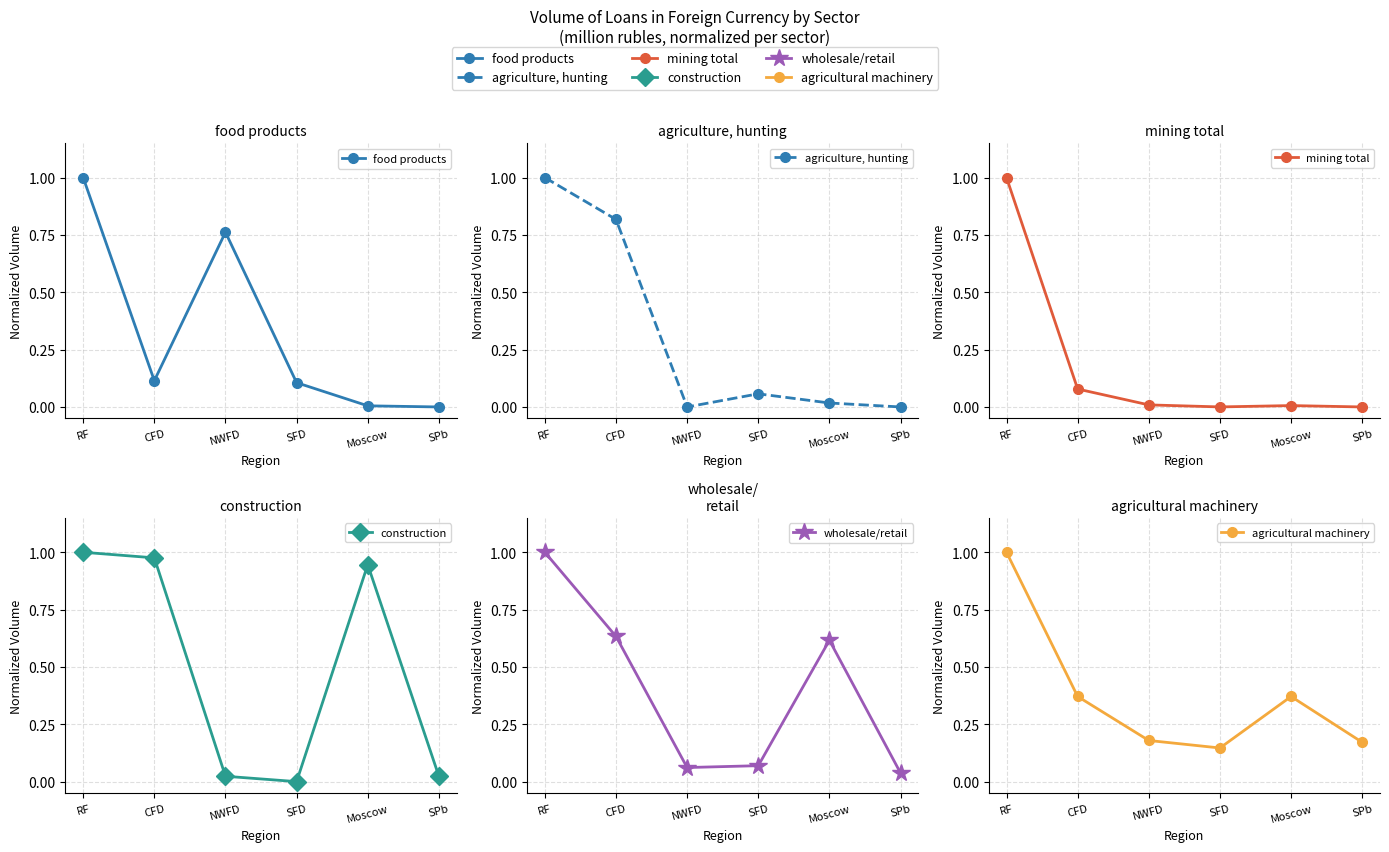

Which series changed the most between SFD and Moscow?

construction